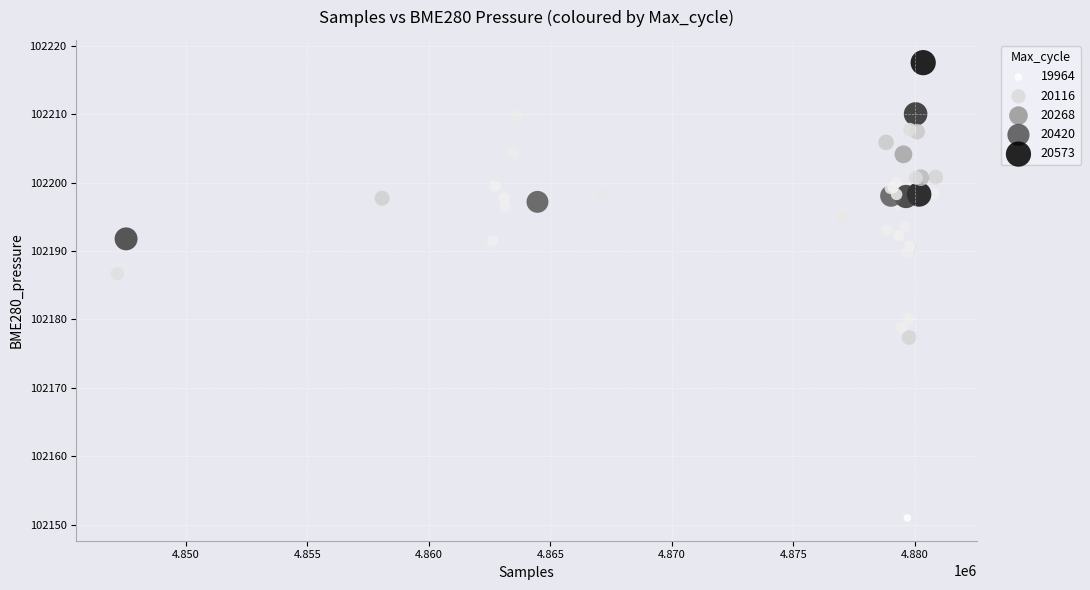

What Y value in the scatter plot is closest to 102184?

102186.7